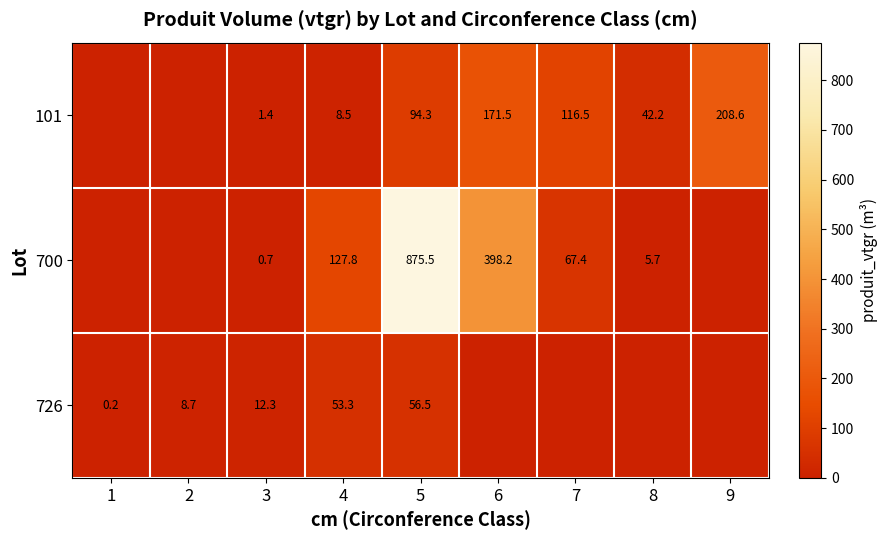

What is the difference between the 726 values at 3 and 1?

12.1